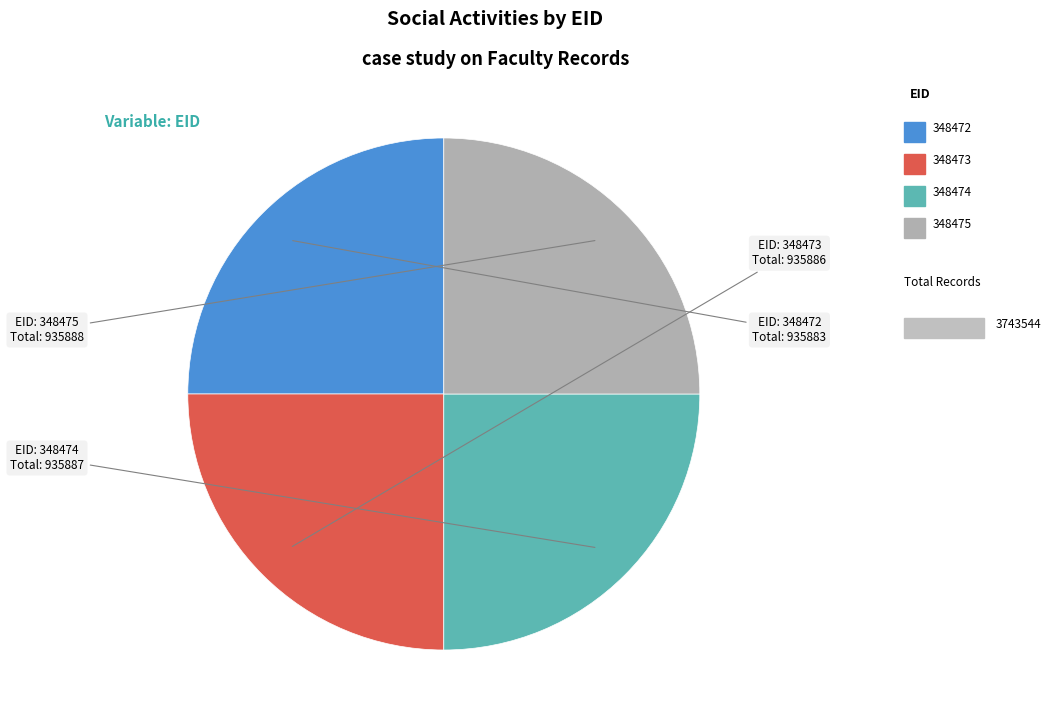

Does any single category account for the majority?

No